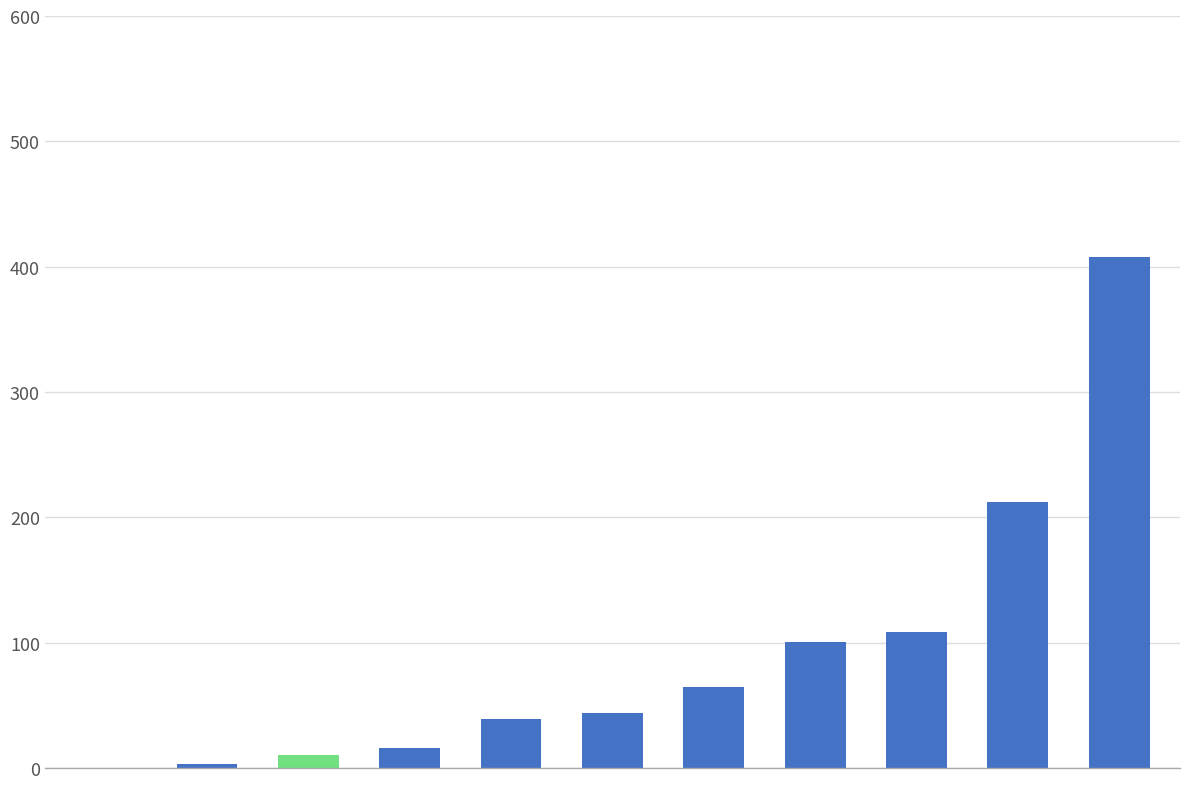

Where does the data first go above 43887?

5